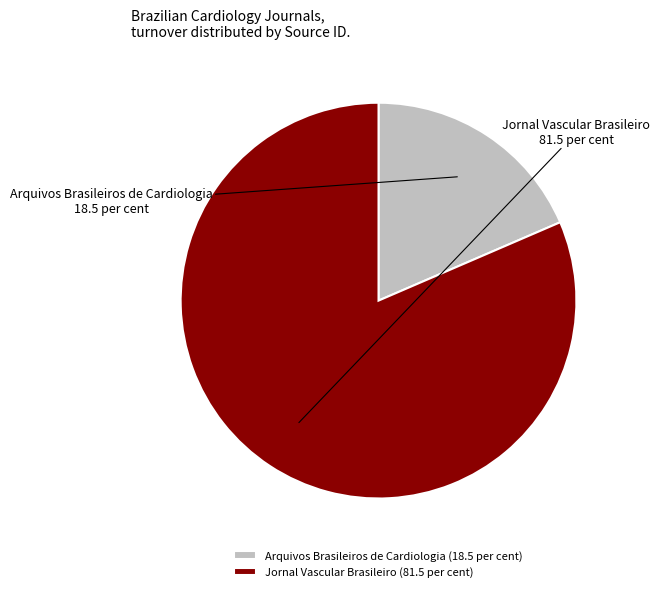

Does Jornal Vascular Brasileiro account for over 50% of the chart?

Yes